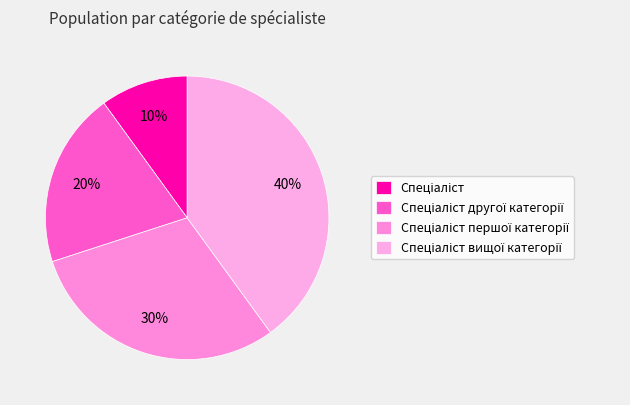

What percentage is NOT represented by Спеціаліст другої категорії?

80.0%